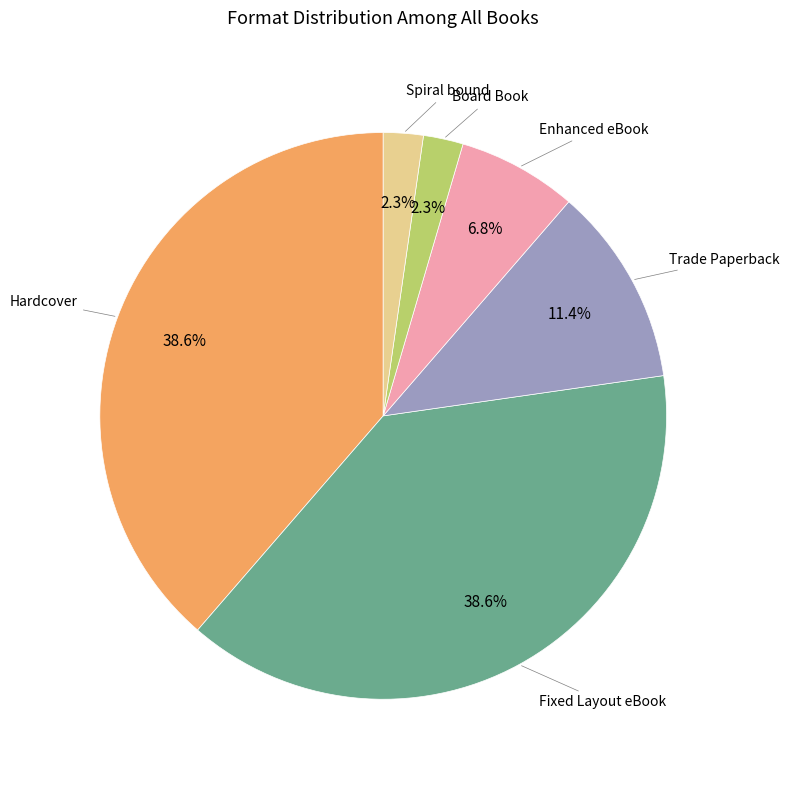

Does any single category account for the majority?

No